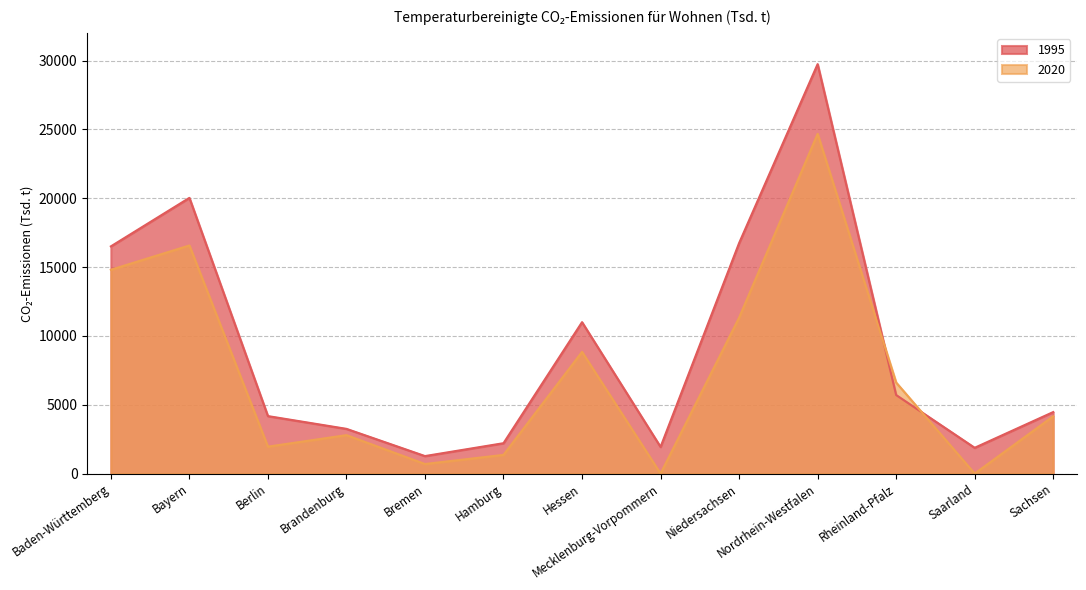

What are all the series names shown in the legend?

1995, 2020